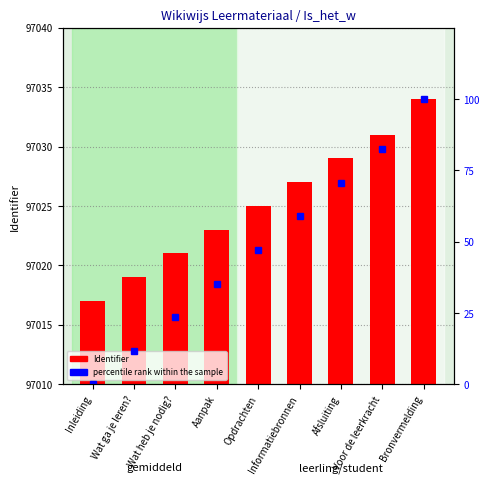

Which label corresponds to the largest value in the chart?

Bronvermelding